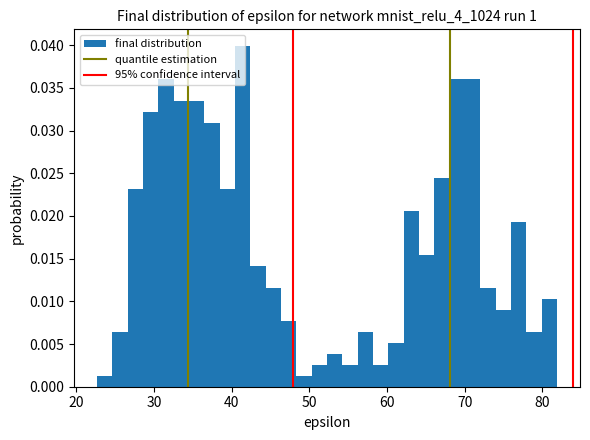

Around what value on the x-axis is the tallest bar? Give the approximate position of its centre, as read against the axis.

41